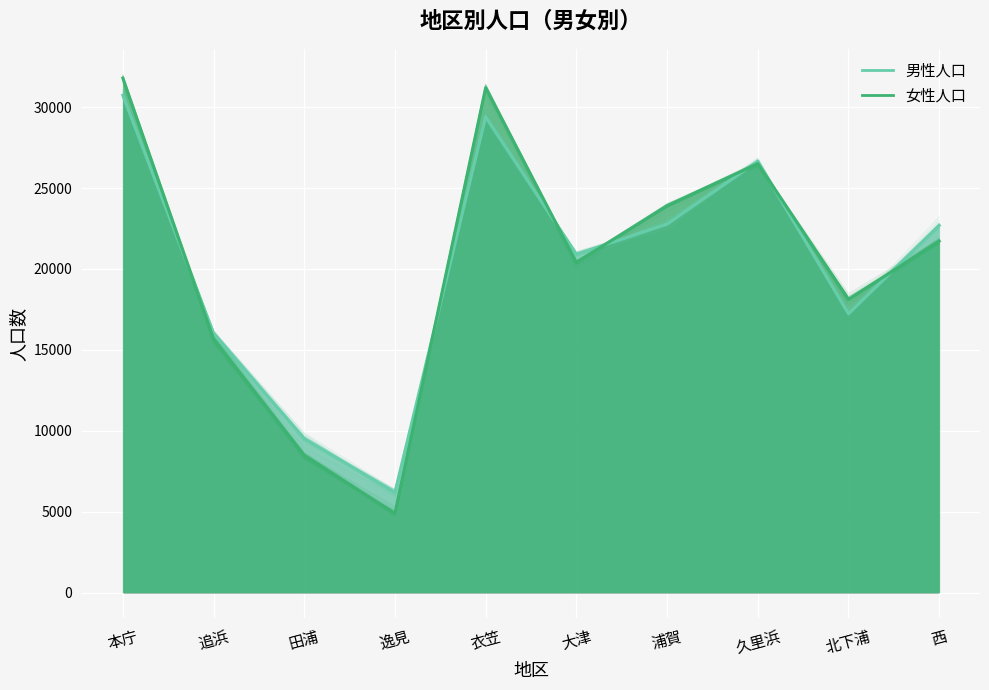

Read the 女性人口 value at 西, to the nearest 100.

21700